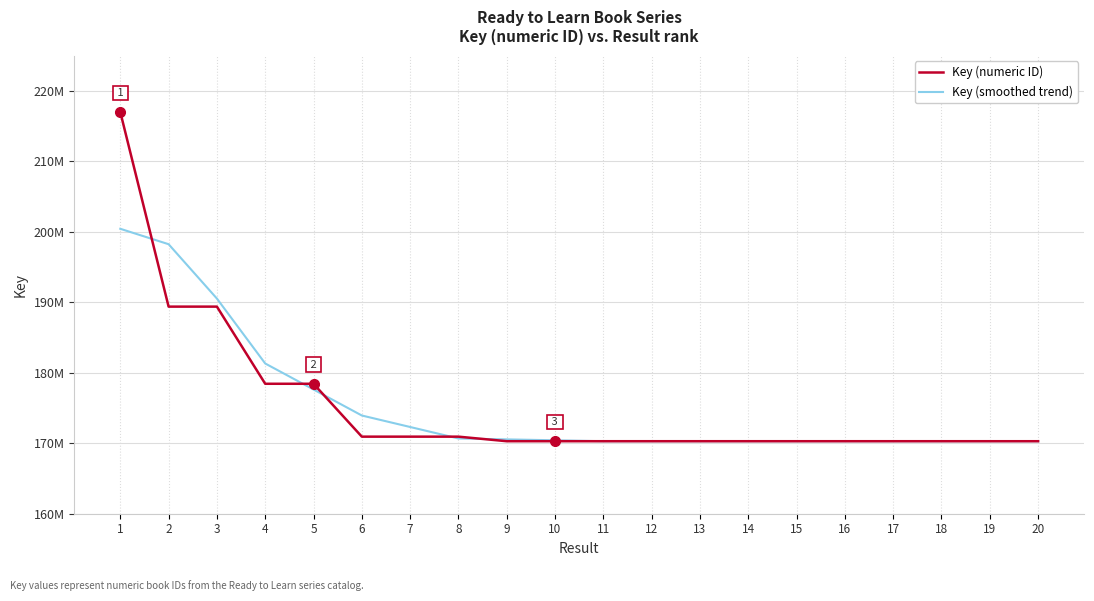

Is the value of Key (numeric ID) at 20 greater than the value of Key (smoothed trend) at 18?

No